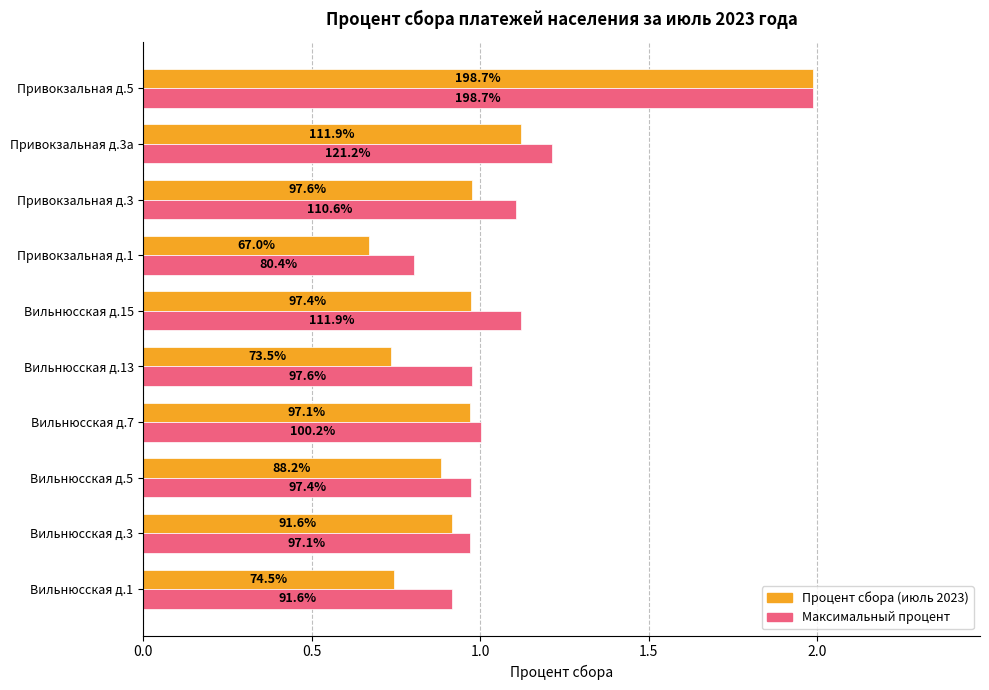

How many bars are there in each group?

2